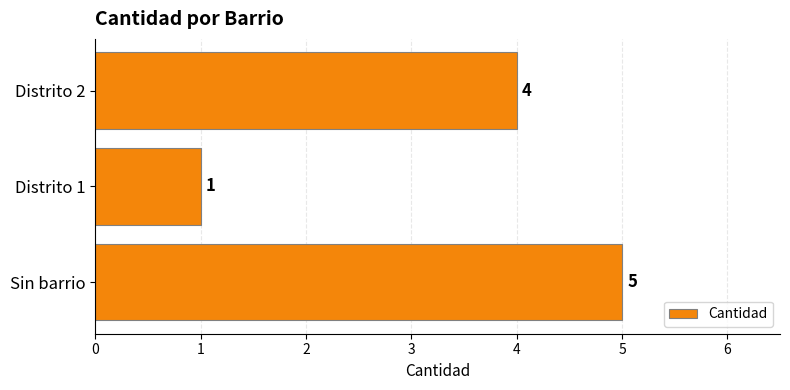

At which label is the value closest to 3?

Distrito 2